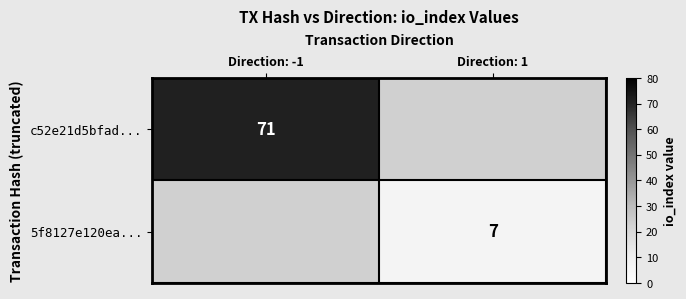

True or false: c52e21d5bfad... has a value of 95 at Direction: -1.

False